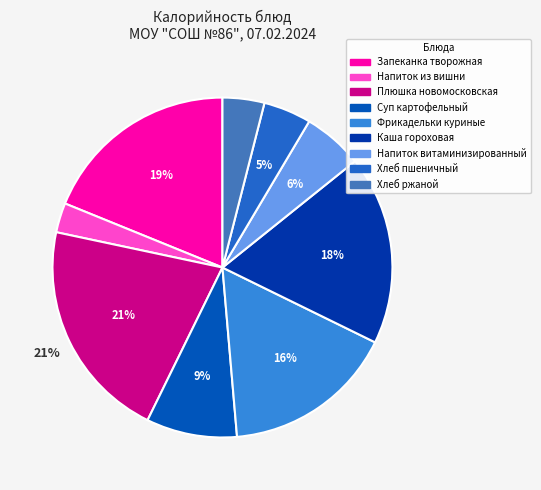

How many segments does this pie chart have?

9